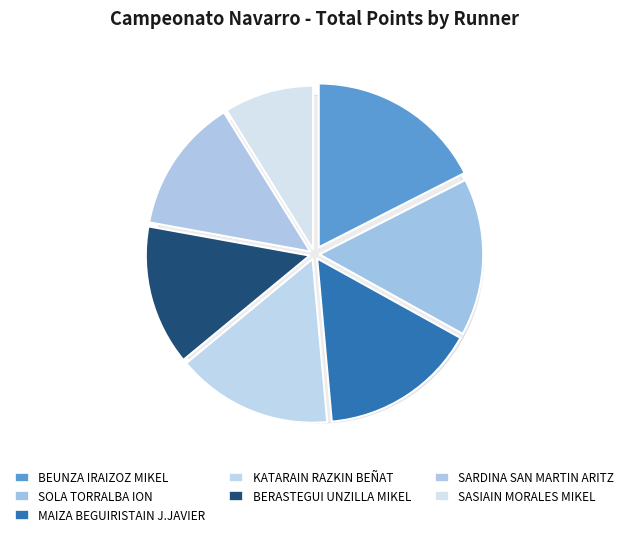

What is the change in value from BEUNZA IRAIZOZ MIKEL to MAIZA BEGUIRISTAIN J.JAVIER?

-52